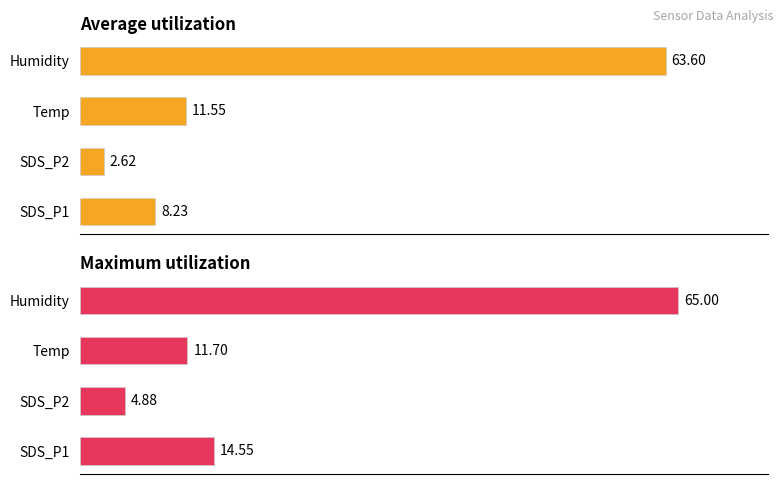

What is the difference between the highest and lowest values at SDS_P1?

6.3